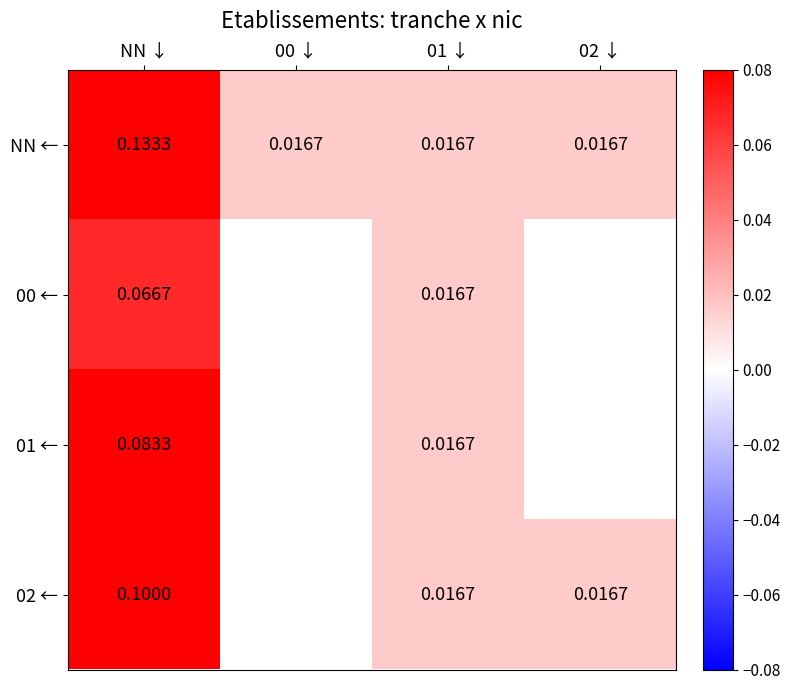

Between NN ↓ and 01 ↓, which series saw the biggest shift?

NN ←